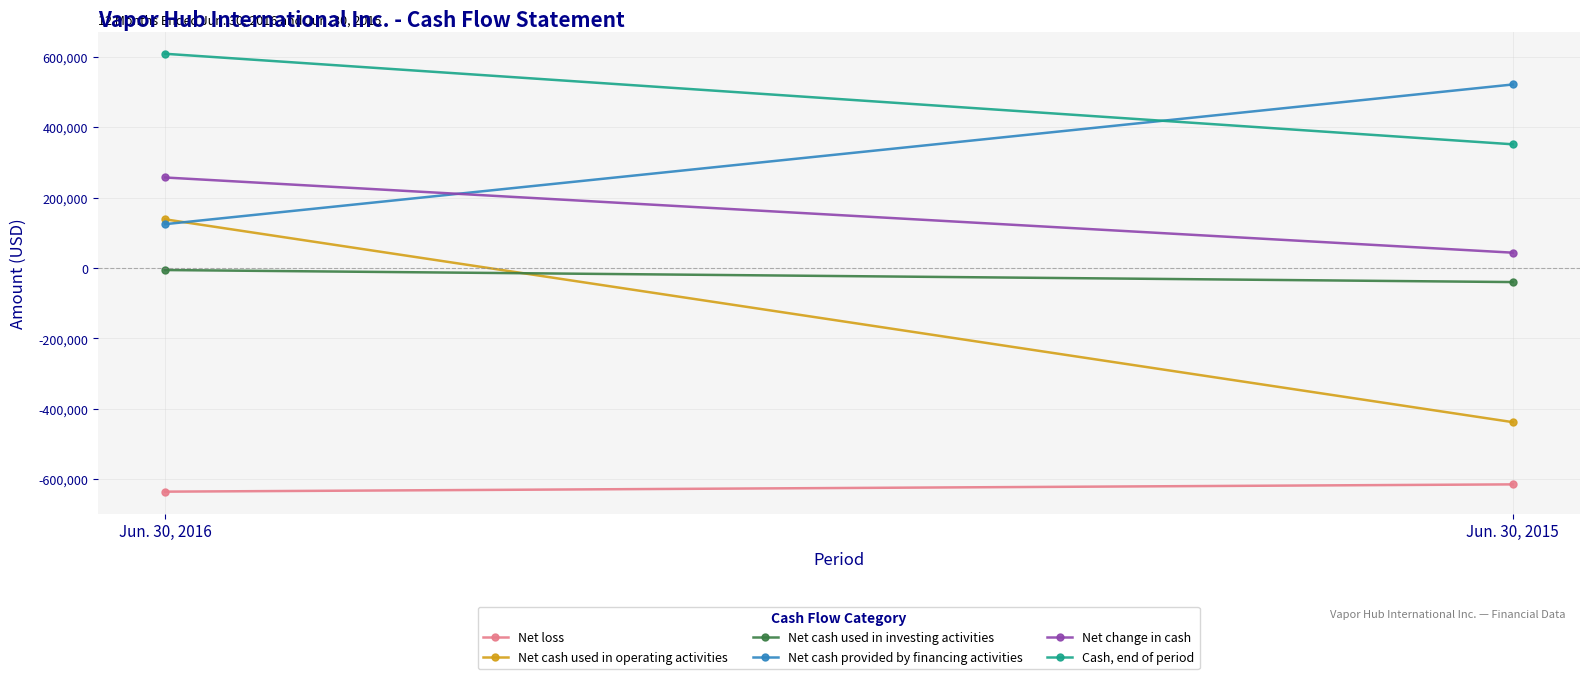

What is the difference between the highest and lowest values at Jun. 30, 2015?

1134760